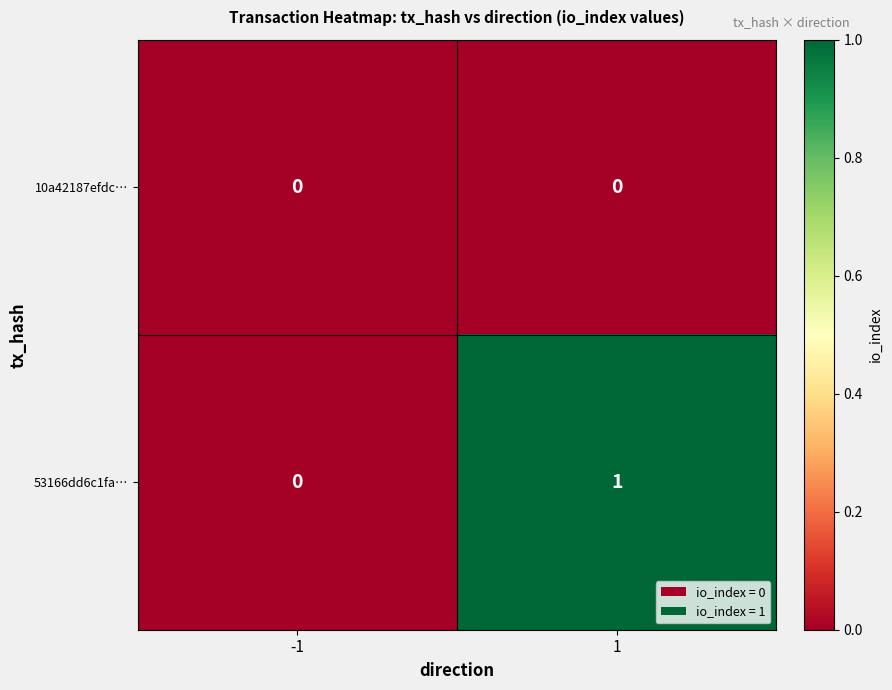

Is the value of 10a42187efdc… at 1 greater than the value of 53166dd6c1fa… at 1?

No